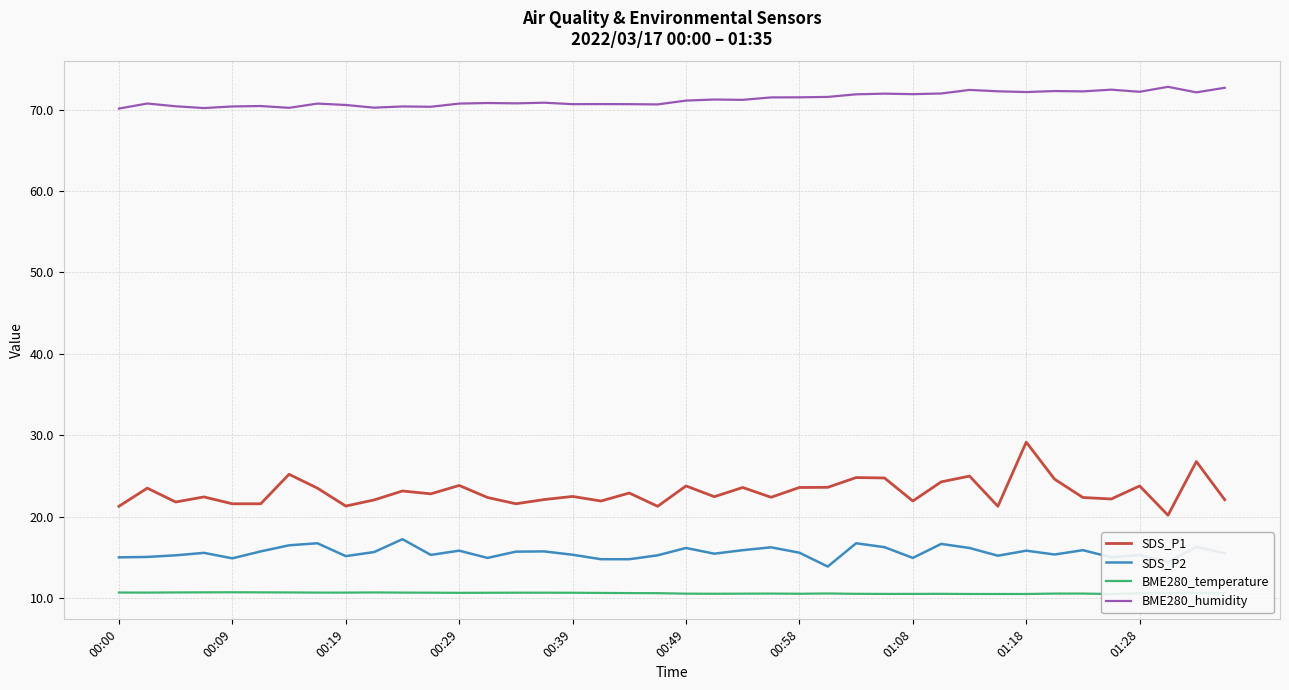

The value of SDS_P2 at 00:58 is 15.6. True or false?

True